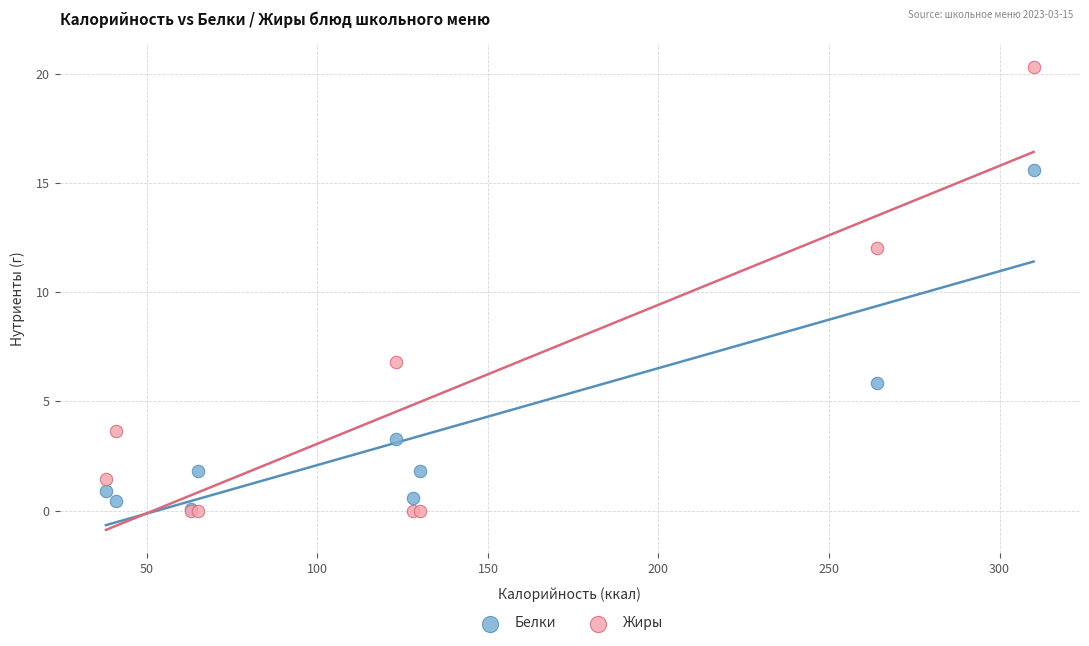

In the Жиры series, what Y value is closest to 10?

12.0